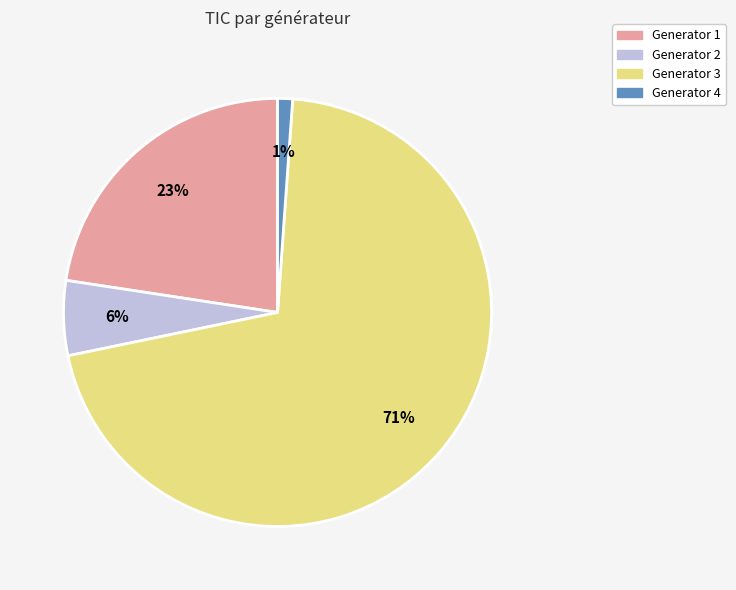

Is the sum of Generator 2 and Generator 1 greater than half?

No